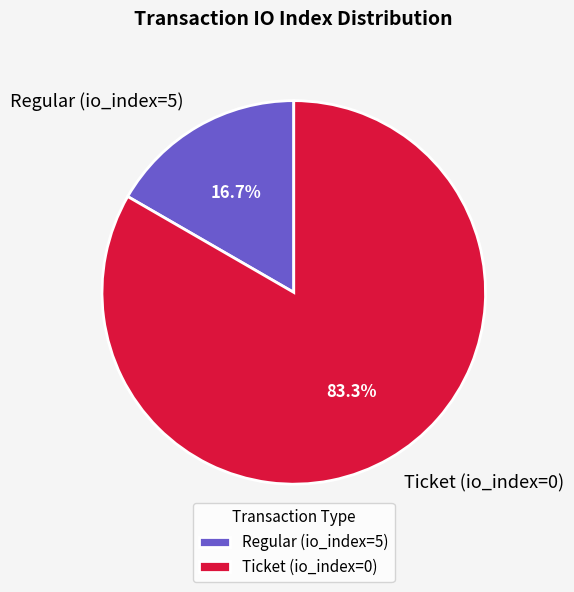

Rank the categories by value from lowest to highest.

Regular (io_index=5), Ticket (io_index=0)